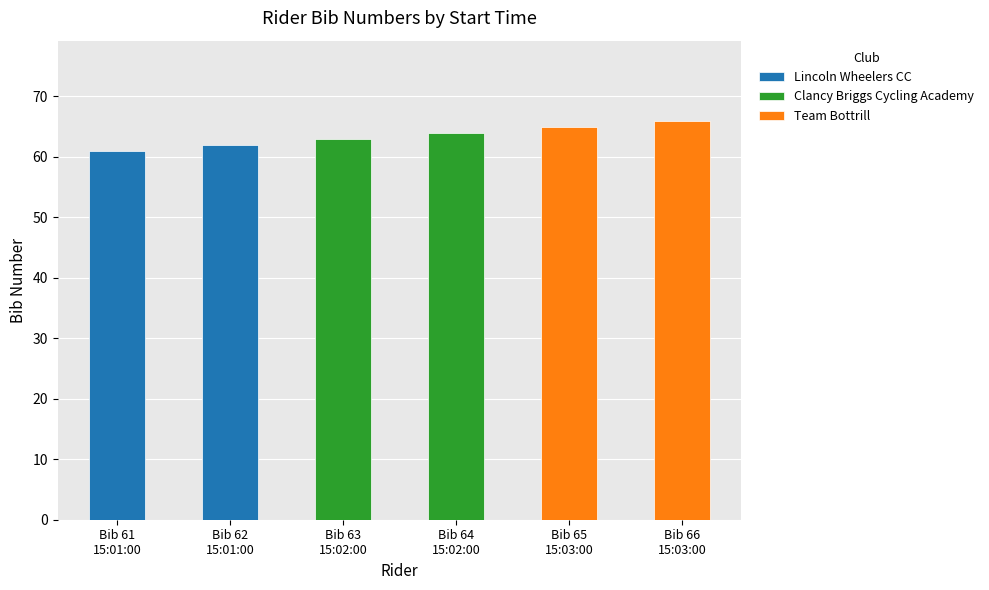

Rank the series by their average value, from lowest to highest.

Lincoln Wheelers CC, Clancy Briggs Cycling Academy, Team Bottrill